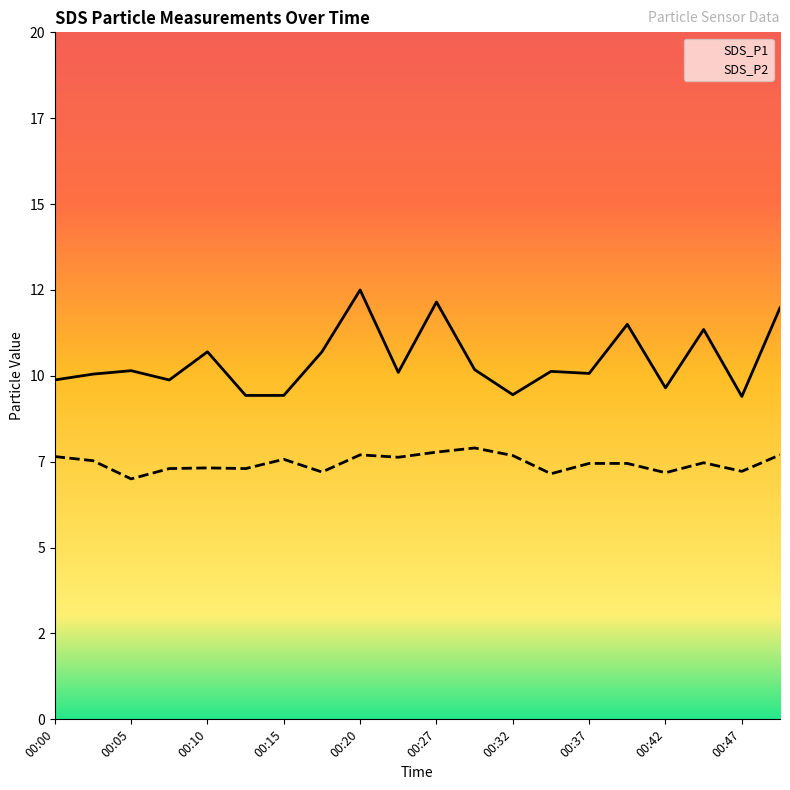

What is the sum of the SDS_P2 values at 00:25 and 00:15?

15.2